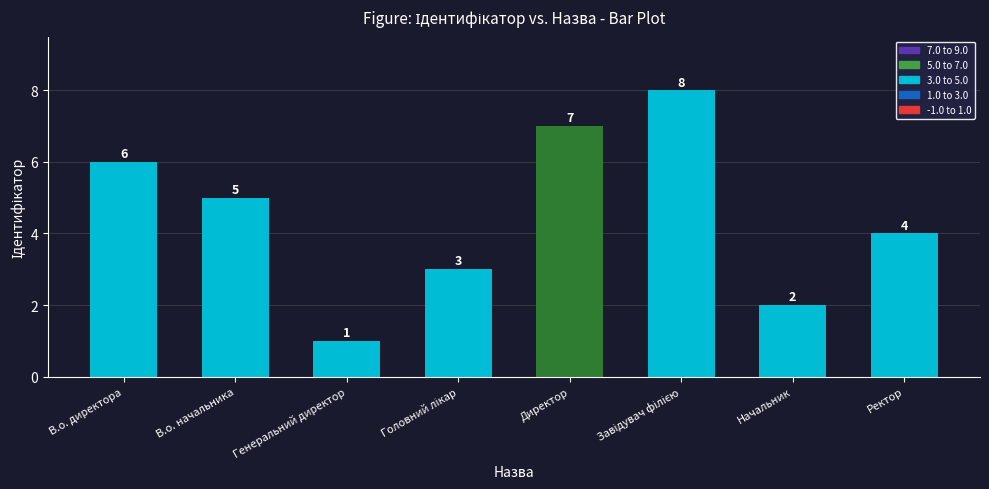

Which category has the lowest value across all series?

Генеральний директор